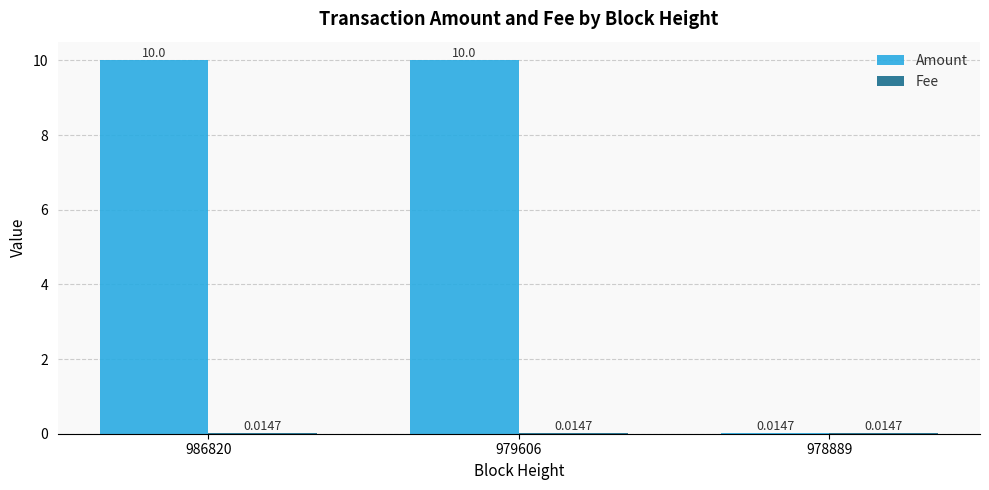

The value of Amount at 979606 is 10.0. True or false?

True